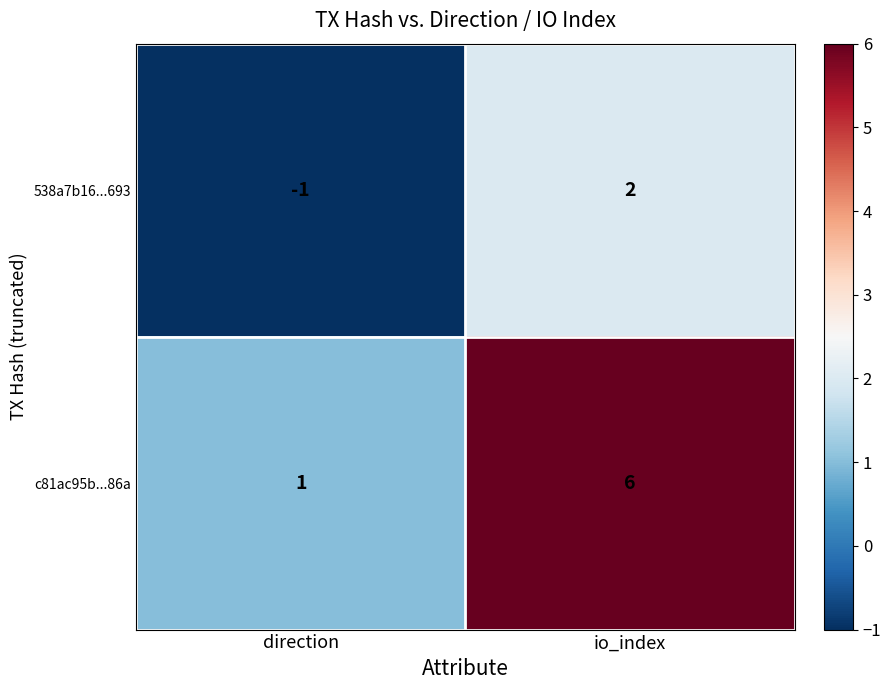

Which has a higher value, io_index or direction?

io_index